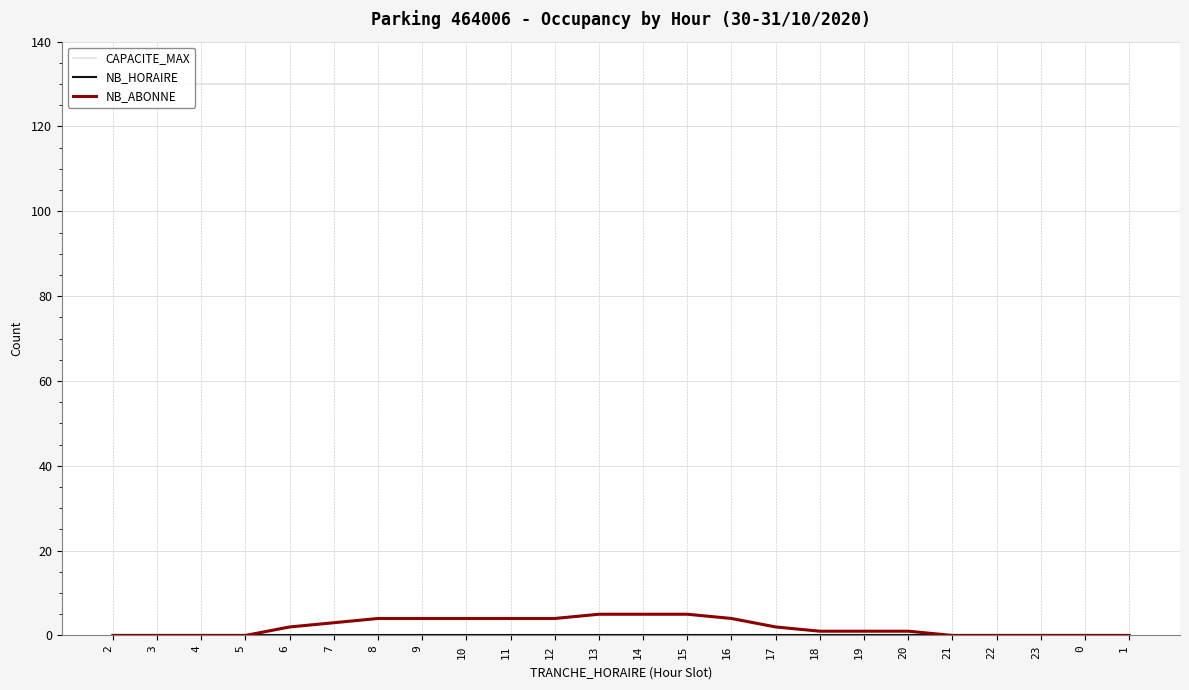

True or false: CAPACITE_MAX and NB_ABONNE intersect in this chart.

False